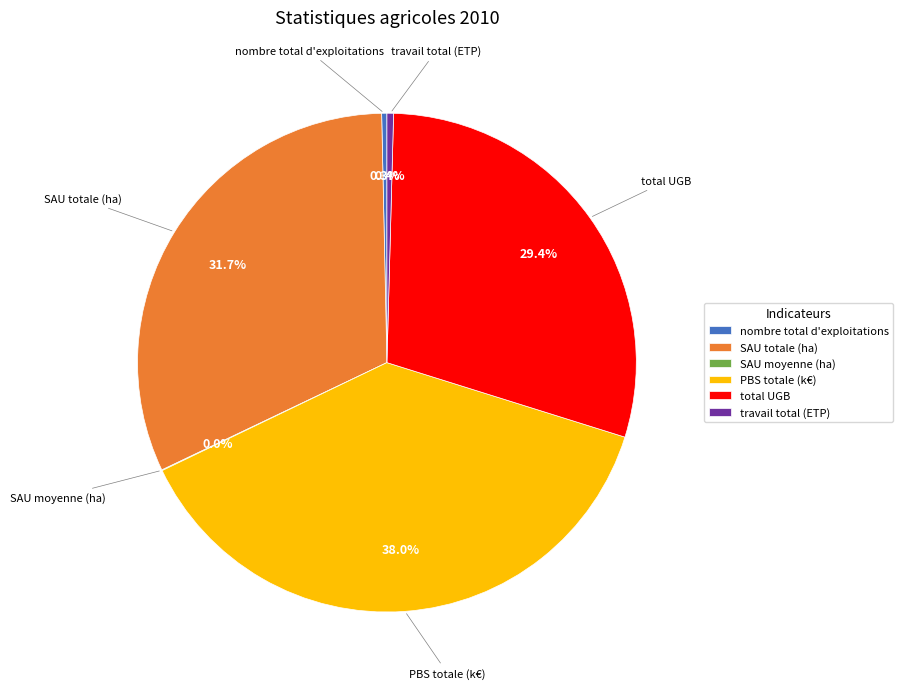

To the nearest percent, what is the difference between the largest and smallest slice percentages?

38%